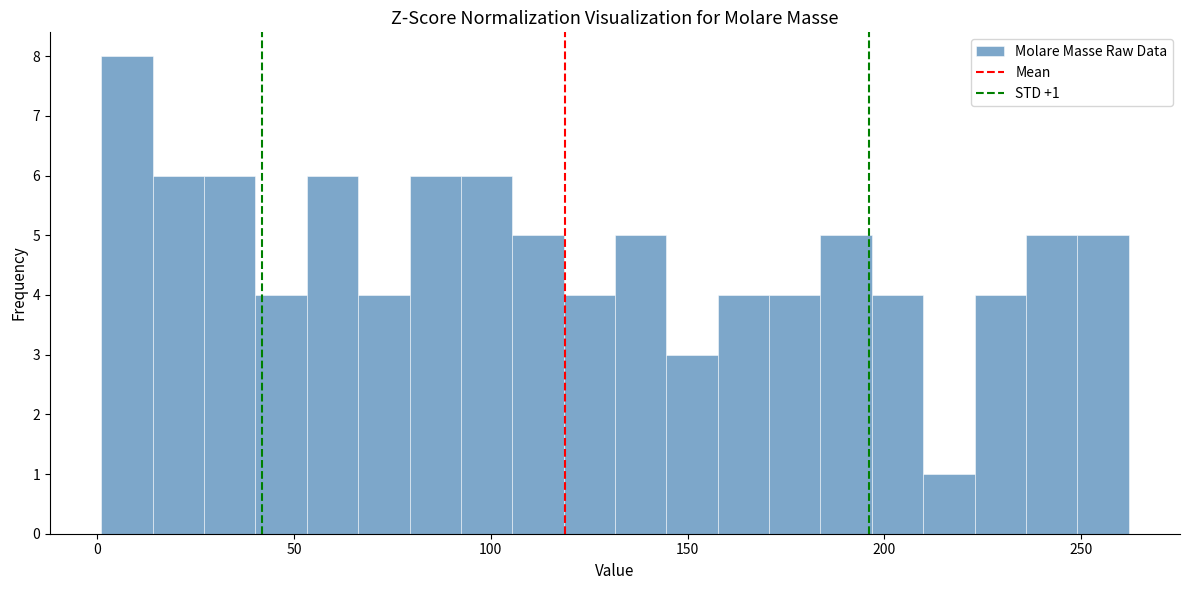

Read against the x-axis, roughly where is the centre of the tallest bar?

10